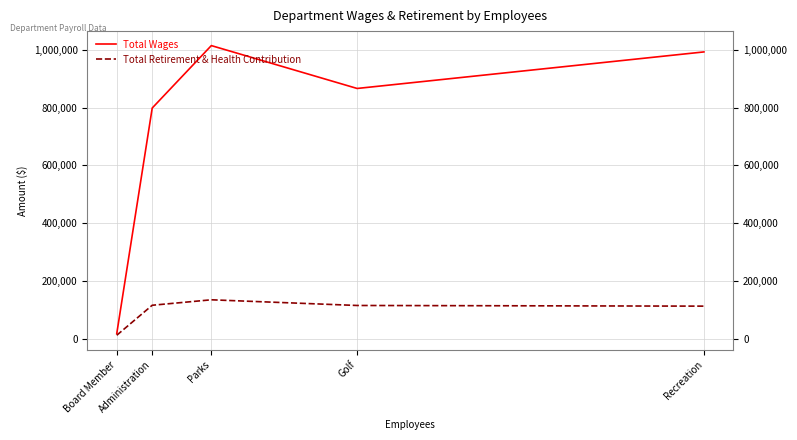

What is the greatest value displayed?

1015434